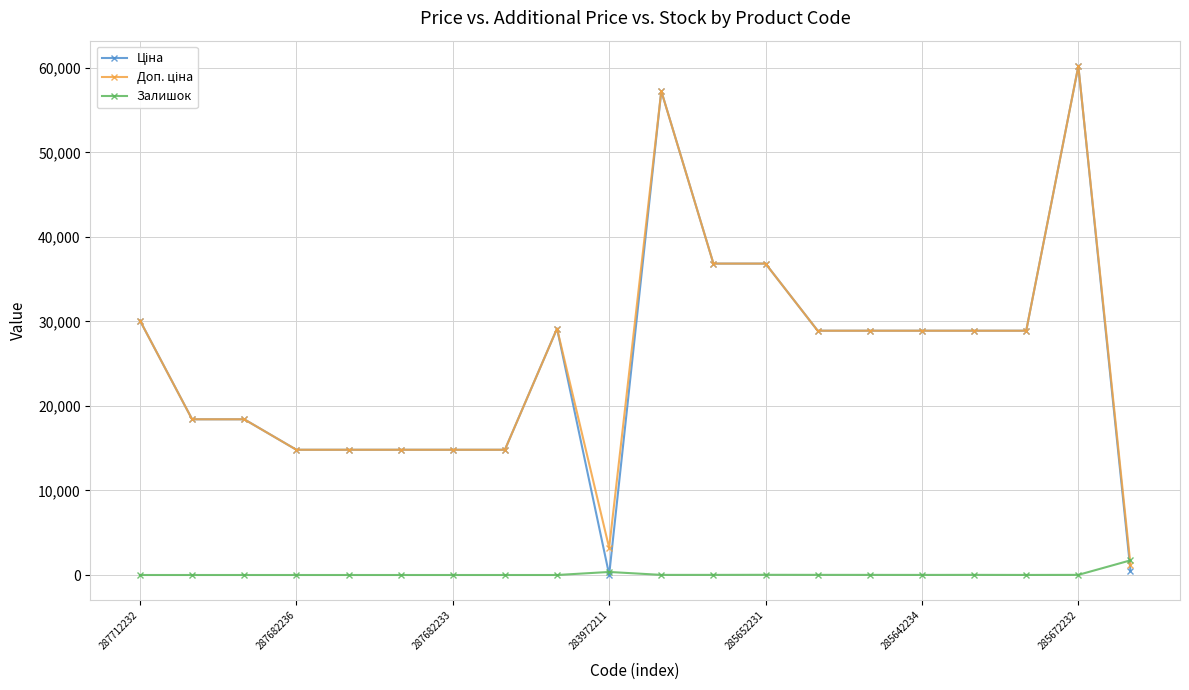

How many categories are shown in the chart?

20